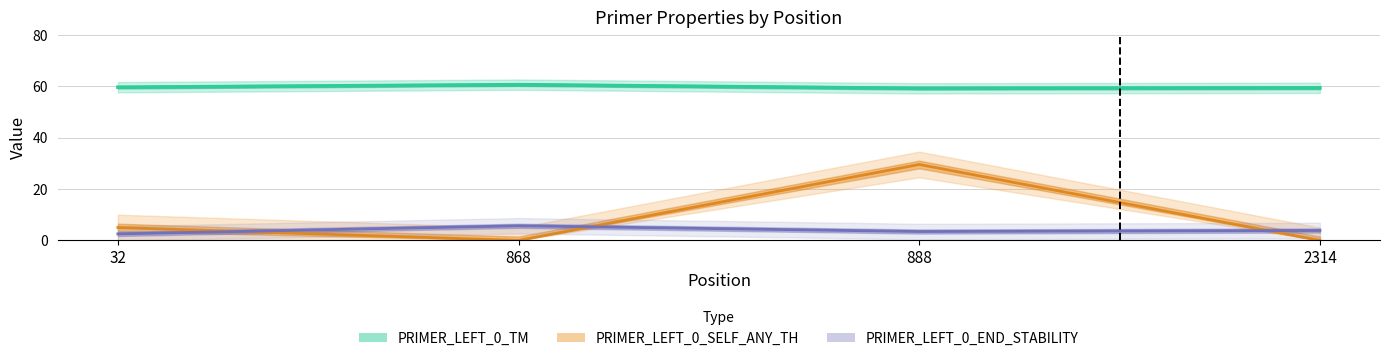

What is the difference between the maximum and minimum values in the PRIMER_LEFT_0_END_STABILITY series?

3.2